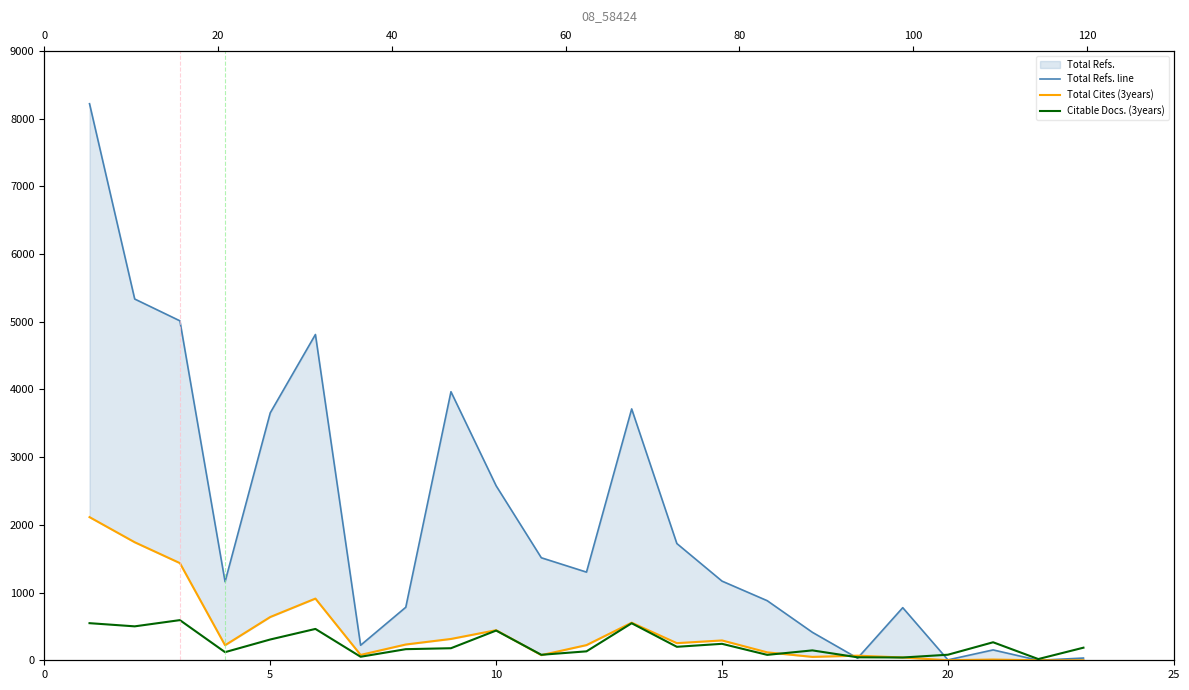

List the series in order of their peak value, lowest first.

Citable Docs. (3years), Total Cites (3years), Total Refs. line